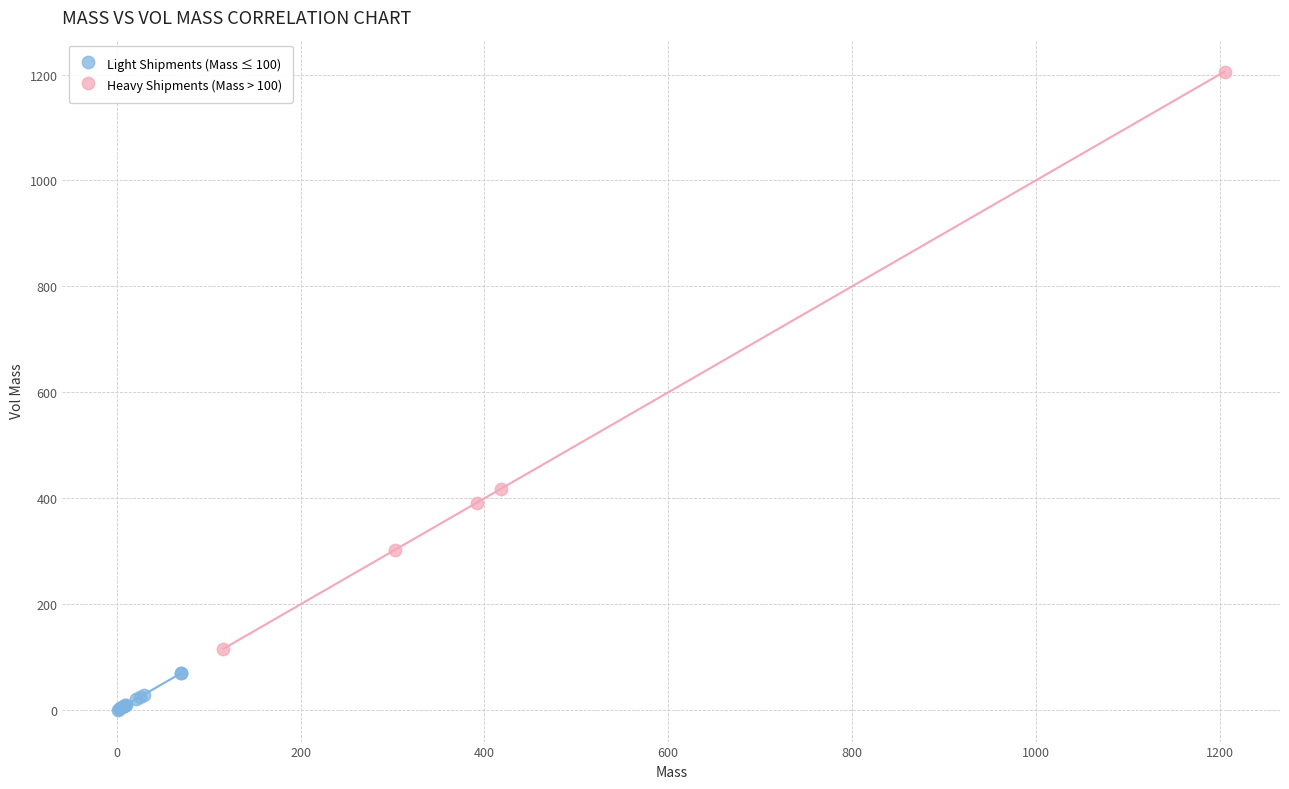

Which series reaches the minimum Y coordinate?

Light Shipments (Mass ≤ 100)